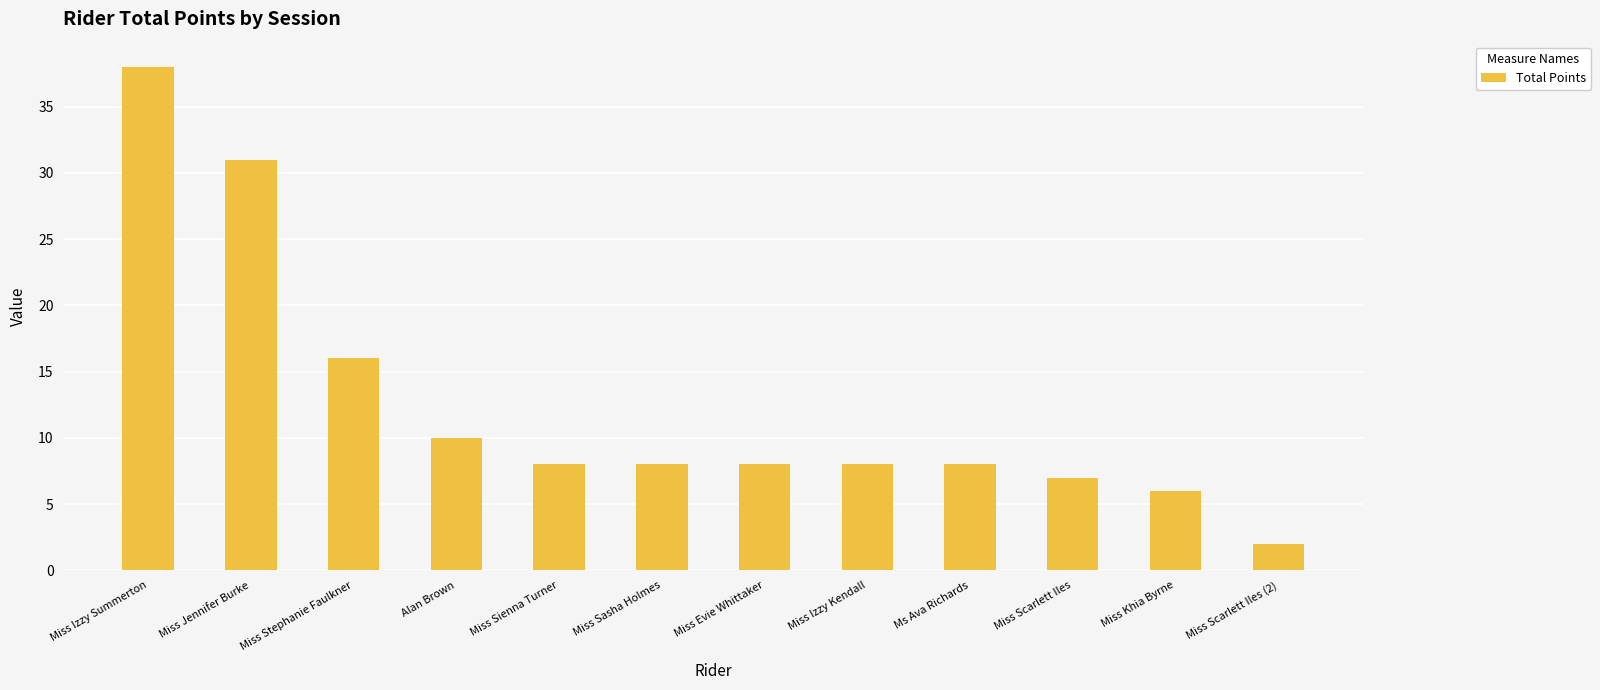

The chart shows a value of 10 at Alan Brown. True or false?

True